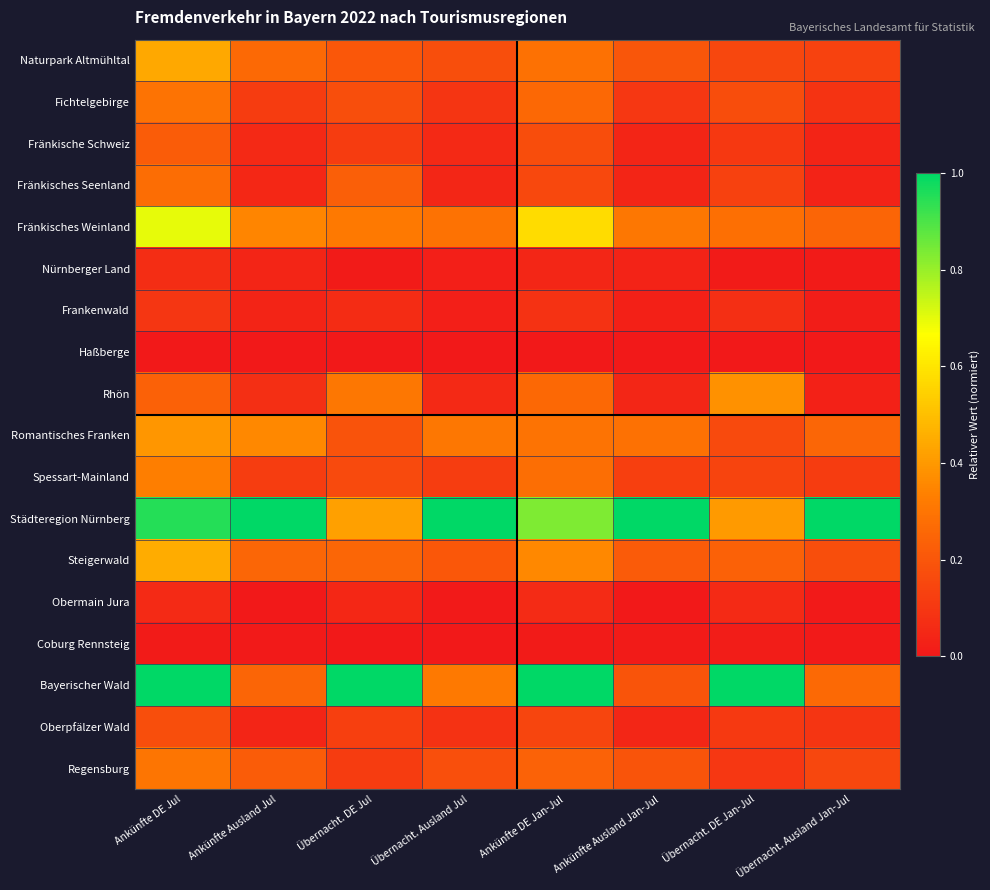

Reading left to right, list all the values displayed in this chart.

Naturpark Altmühltal: Ankünfte DE Jul=0.4	Ankünfte Ausland Jul=0.3	Übernacht. DE Jul=0.2	Übernacht. Ausland Jul=0.2	Ankünfte DE Jan-Jul=0.3	Ankünfte Ausland Jan-Jul=0.2	Übernacht. DE Jan-Jul=0.1	Übernacht. Ausland Jan-Jul=0.1
Fichtelgebirge: Ankünfte DE Jul=0.3	Ankünfte Ausland Jul=0.1	Übernacht. DE Jul=0.2	Übernacht. Ausland Jul=0.1	Ankünfte DE Jan-Jul=0.3	Ankünfte Ausland Jan-Jul=0.1	Übernacht. DE Jan-Jul=0.2	Übernacht. Ausland Jan-Jul=0.1
Fränkische Schweiz: Ankünfte DE Jul=0.2	Ankünfte Ausland Jul=0.1	Übernacht. DE Jul=0.1	Übernacht. Ausland Jul=0.1	Ankünfte DE Jan-Jul=0.2	Ankünfte Ausland Jan-Jul=0.0	Übernacht. DE Jan-Jul=0.1	Übernacht. Ausland Jan-Jul=0.0
Fränkisches Seenland: Ankünfte DE Jul=0.3	Ankünfte Ausland Jul=0.0	Übernacht. DE Jul=0.2	Übernacht. Ausland Jul=0.0	Ankünfte DE Jan-Jul=0.2	Ankünfte Ausland Jan-Jul=0.0	Übernacht. DE Jan-Jul=0.1	Übernacht. Ausland Jan-Jul=0.0
Fränkisches Weinland: Ankünfte DE Jul=0.7	Ankünfte Ausland Jul=0.3	Übernacht. DE Jul=0.3	Übernacht. Ausland Jul=0.3	Ankünfte DE Jan-Jul=0.6	Ankünfte Ausland Jan-Jul=0.3	Übernacht. DE Jan-Jul=0.3	Übernacht. Ausland Jan-Jul=0.2
Nürnberger Land: Ankünfte DE Jul=0.1	Ankünfte Ausland Jul=0.0	Übernacht. DE Jul=0.0	Übernacht. Ausland Jul=0.0	Ankünfte DE Jan-Jul=0.0	Ankünfte Ausland Jan-Jul=0.0	Übernacht. DE Jan-Jul=0.0	Übernacht. Ausland Jan-Jul=0.0
Frankenwald: Ankünfte DE Jul=0.1	Ankünfte Ausland Jul=0.0	Übernacht. DE Jul=0.1	Übernacht. Ausland Jul=0.0	Ankünfte DE Jan-Jul=0.1	Ankünfte Ausland Jan-Jul=0.0	Übernacht. DE Jan-Jul=0.1	Übernacht. Ausland Jan-Jul=0.0
Haßberge: Ankünfte DE Jul=0.0	Ankünfte Ausland Jul=0.0	Übernacht. DE Jul=0.0	Übernacht. Ausland Jul=0.0	Ankünfte DE Jan-Jul=0.0	Ankünfte Ausland Jan-Jul=0.0	Übernacht. DE Jan-Jul=0.0	Übernacht. Ausland Jan-Jul=0.0
Rhön: Ankünfte DE Jul=0.2	Ankünfte Ausland Jul=0.1	Übernacht. DE Jul=0.3	Übernacht. Ausland Jul=0.1	Ankünfte DE Jan-Jul=0.3	Ankünfte Ausland Jan-Jul=0.0	Übernacht. DE Jan-Jul=0.4	Übernacht. Ausland Jan-Jul=0.0
Romantisches Franken: Ankünfte DE Jul=0.4	Ankünfte Ausland Jul=0.4	Übernacht. DE Jul=0.2	Übernacht. Ausland Jul=0.3	Ankünfte DE Jan-Jul=0.3	Ankünfte Ausland Jan-Jul=0.3	Übernacht. DE Jan-Jul=0.2	Übernacht. Ausland Jan-Jul=0.3
Spessart-Mainland: Ankünfte DE Jul=0.3	Ankünfte Ausland Jul=0.1	Übernacht. DE Jul=0.2	Übernacht. Ausland Jul=0.1	Ankünfte DE Jan-Jul=0.3	Ankünfte Ausland Jan-Jul=0.1	Übernacht. DE Jan-Jul=0.1	Übernacht. Ausland Jan-Jul=0.1
Städteregion Nürnberg: Ankünfte DE Jul=1.0	Ankünfte Ausland Jul=1.0	Übernacht. DE Jul=0.4	Übernacht. Ausland Jul=1.0	Ankünfte DE Jan-Jul=0.8	Ankünfte Ausland Jan-Jul=1.0	Übernacht. DE Jan-Jul=0.4	Übernacht. Ausland Jan-Jul=1.0
Steigerwald: Ankünfte DE Jul=0.4	Ankünfte Ausland Jul=0.3	Übernacht. DE Jul=0.3	Übernacht. Ausland Jul=0.2	Ankünfte DE Jan-Jul=0.4	Ankünfte Ausland Jan-Jul=0.2	Übernacht. DE Jan-Jul=0.2	Übernacht. Ausland Jan-Jul=0.2
Obermain Jura: Ankünfte DE Jul=0.1	Ankünfte Ausland Jul=0.0	Übernacht. DE Jul=0.0	Übernacht. Ausland Jul=0.0	Ankünfte DE Jan-Jul=0.1	Ankünfte Ausland Jan-Jul=0.0	Übernacht. DE Jan-Jul=0.1	Übernacht. Ausland Jan-Jul=0.0
Coburg Rennsteig: Ankünfte DE Jul=0.0	Ankünfte Ausland Jul=0.0	Übernacht. DE Jul=0.0	Übernacht. Ausland Jul=0.0	Ankünfte DE Jan-Jul=0.0	Ankünfte Ausland Jan-Jul=0.0	Übernacht. DE Jan-Jul=0.0	Übernacht. Ausland Jan-Jul=0.0
Bayerischer Wald: Ankünfte DE Jul=1.0	Ankünfte Ausland Jul=0.2	Übernacht. DE Jul=1.0	Übernacht. Ausland Jul=0.3	Ankünfte DE Jan-Jul=1.0	Ankünfte Ausland Jan-Jul=0.2	Übernacht. DE Jan-Jul=1.0	Übernacht. Ausland Jan-Jul=0.3
Oberpfälzer Wald: Ankünfte DE Jul=0.2	Ankünfte Ausland Jul=0.0	Übernacht. DE Jul=0.1	Übernacht. Ausland Jul=0.1	Ankünfte DE Jan-Jul=0.1	Ankünfte Ausland Jan-Jul=0.0	Übernacht. DE Jan-Jul=0.1	Übernacht. Ausland Jan-Jul=0.1
Regensburg: Ankünfte DE Jul=0.3	Ankünfte Ausland Jul=0.2	Übernacht. DE Jul=0.1	Übernacht. Ausland Jul=0.2	Ankünfte DE Jan-Jul=0.2	Ankünfte Ausland Jan-Jul=0.2	Übernacht. DE Jan-Jul=0.1	Übernacht. Ausland Jan-Jul=0.2